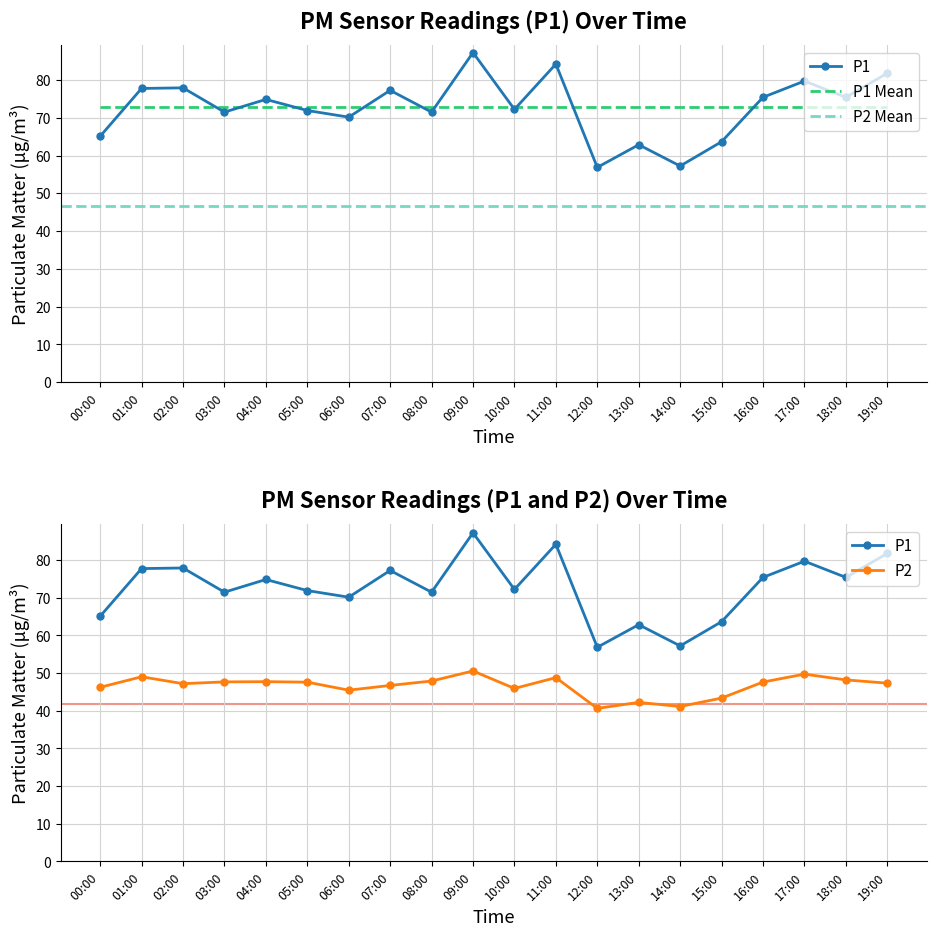

What is the average value of the P1 series?

72.7